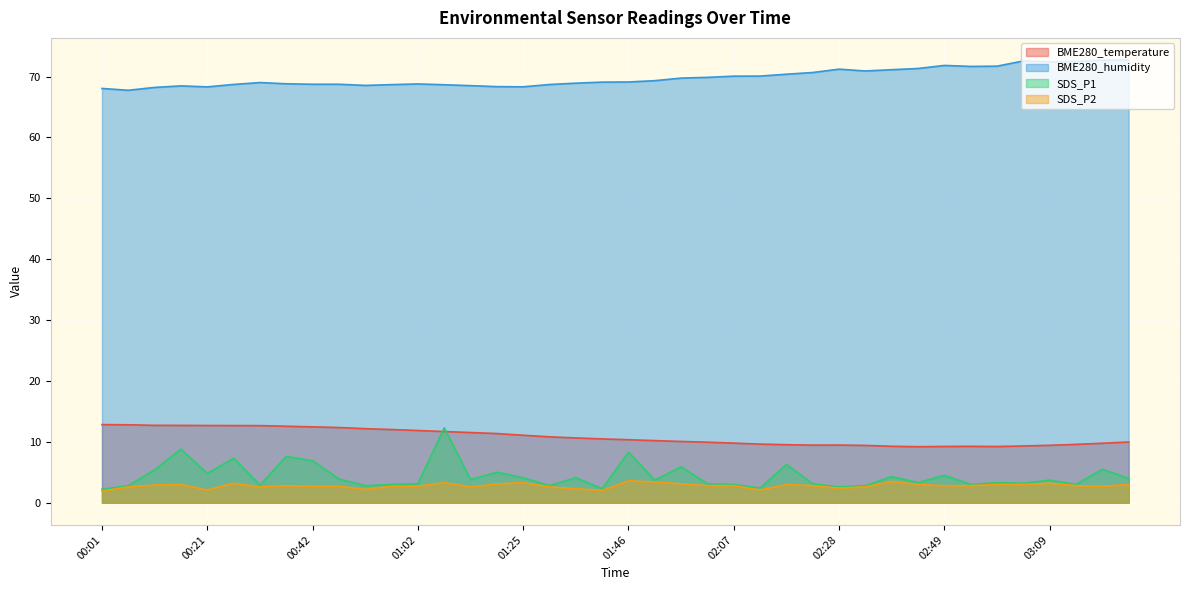

What is the difference between the second highest and minimum values in the SDS_P1 series?

6.6